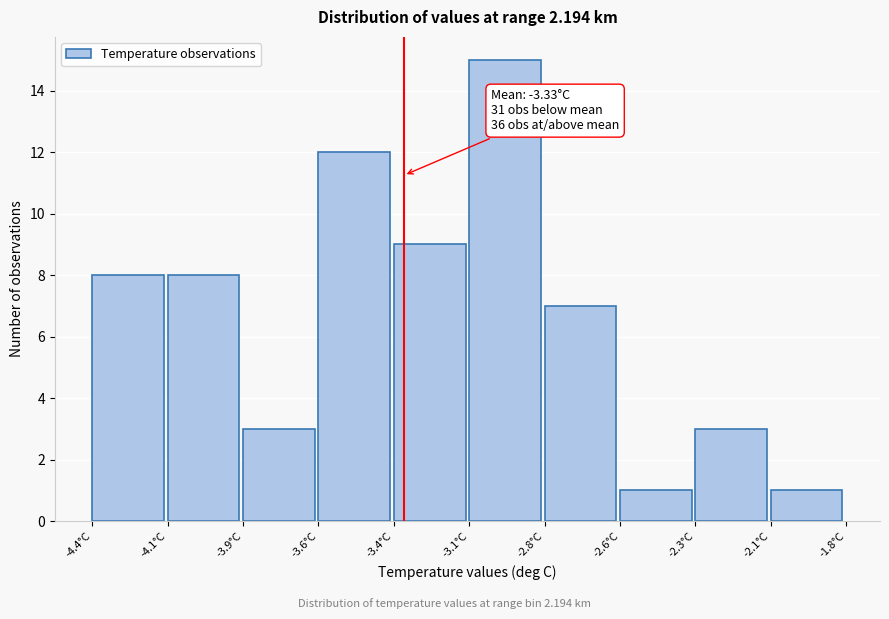

Reading left to right, transcribe all the data shown in this chart.

-4.4°C=8	-4.1°C=8	-3.9°C=3	-3.6°C=12	-3.4°C=9	-3.1°C=15	-2.8°C=7	-2.6°C=1	-2.3°C=3	-2.1°C=1